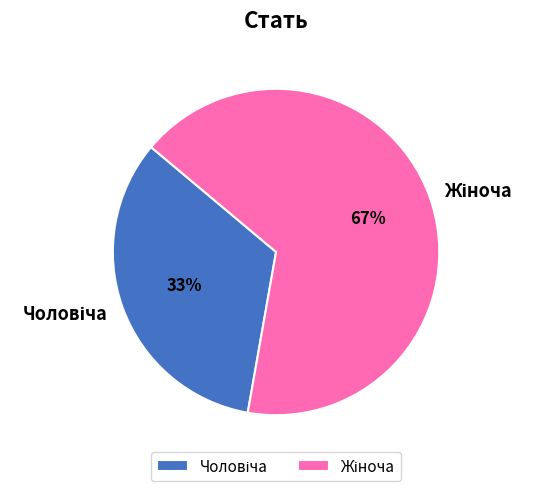

Count the number of slices in the pie.

2